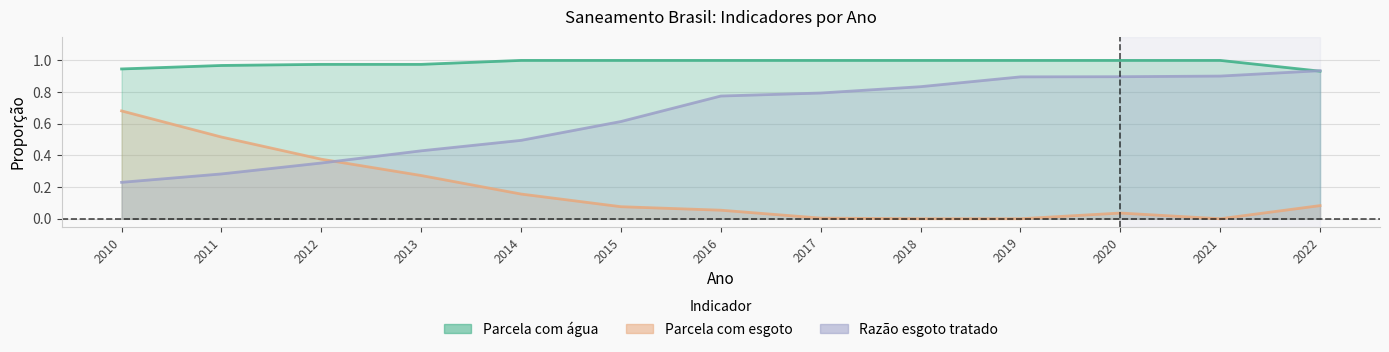

What are all the series names shown in the legend?

Parcela com água, Parcela com esgoto, Razão esgoto tratado